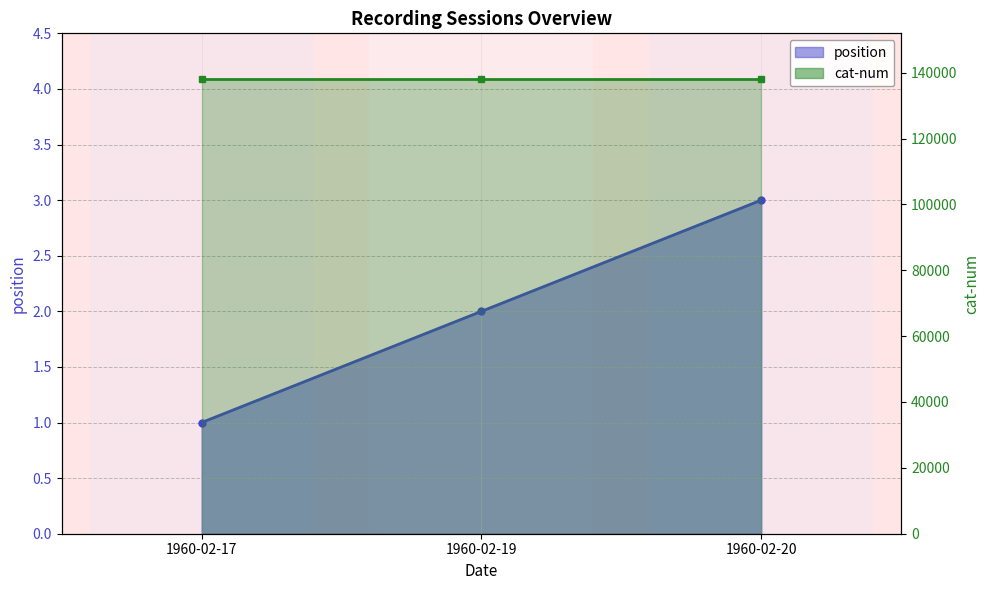

Rank the categories by value from highest to lowest.

1960-02-20, 1960-02-19, 1960-02-17